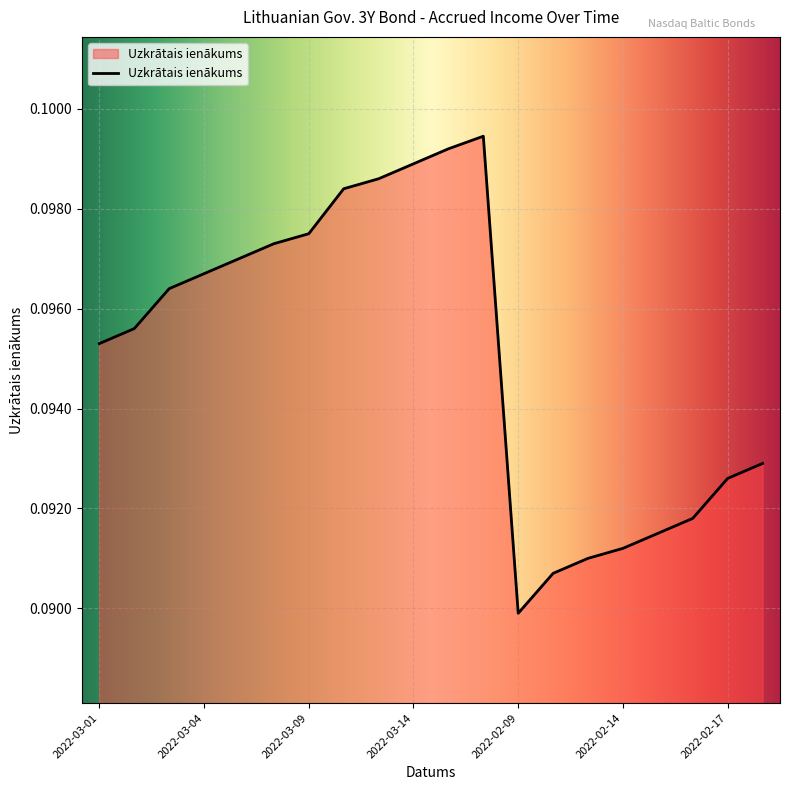

Where is the first local minimum?

2022-02-09